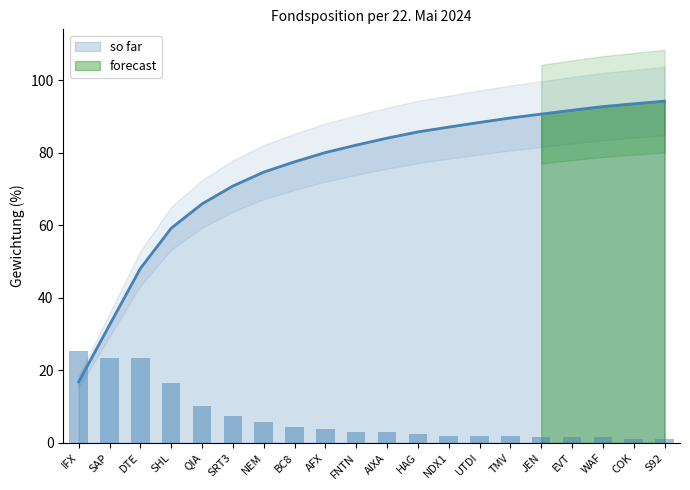

The value at NDX1 is 2.0. True or false?

True